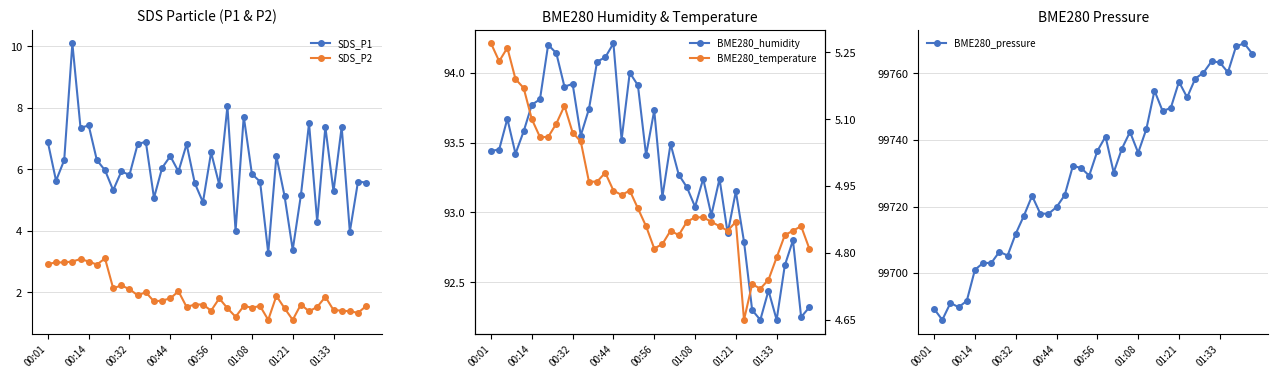

How many lines are shown in the chart?

5